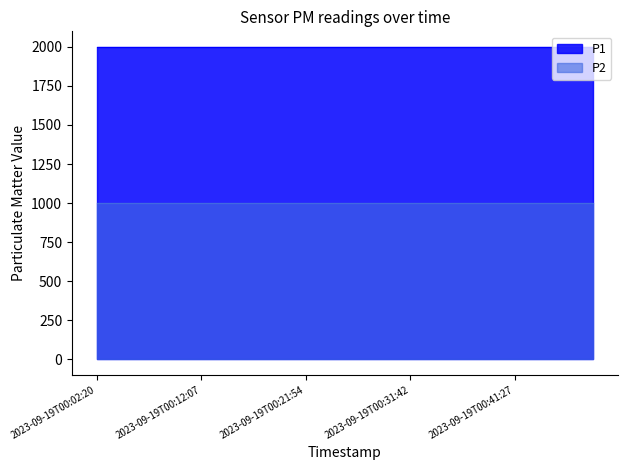

At 2023-09-19T00:04:47, list the series in order from largest to smallest.

P1, P2